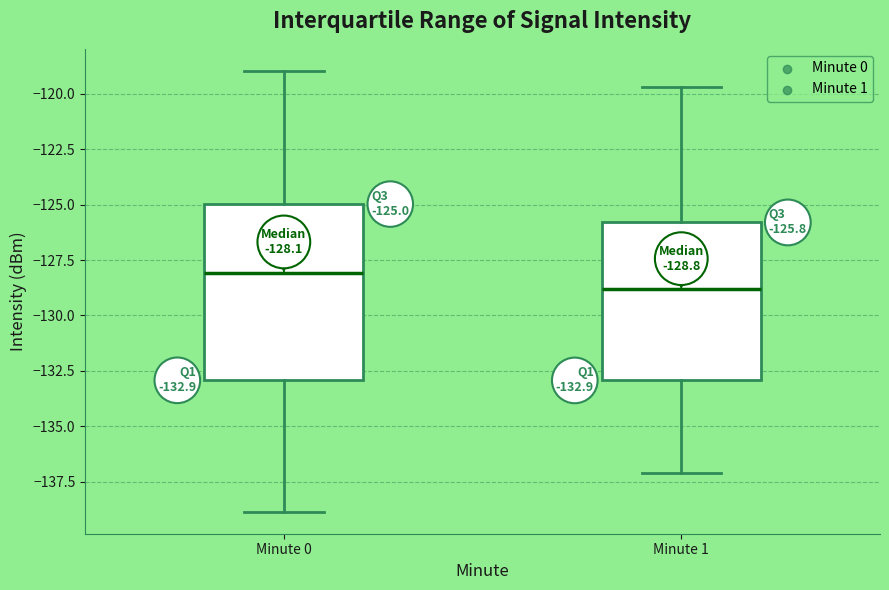

Which box has the highest median line?

Minute 0